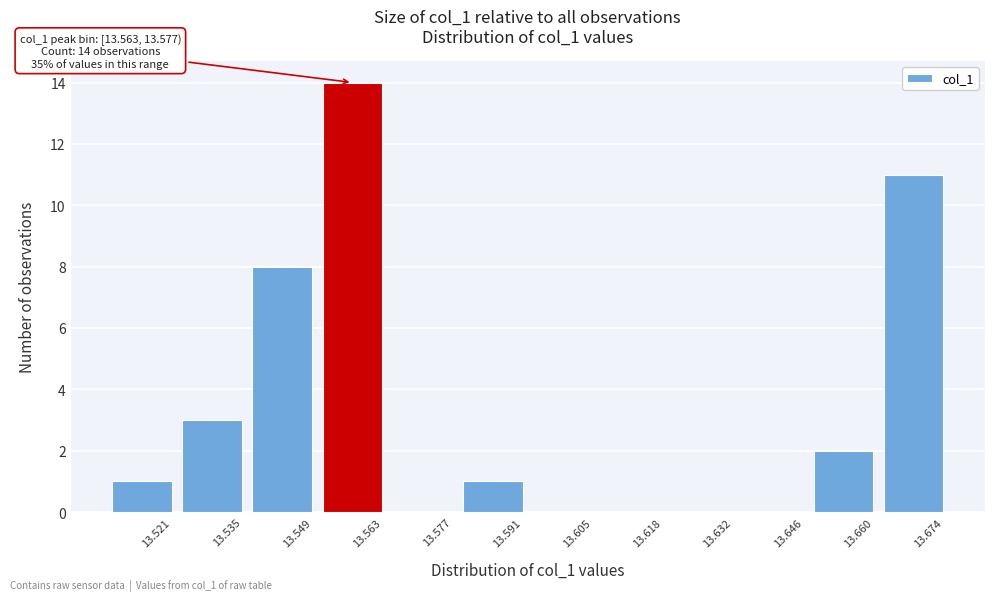

Reading right to left, what are all the values shown in this chart?

13.674=11	13.660=2	13.646=0	13.632=0	13.618=0	13.605=0	13.591=1	13.577=0	13.563=14	13.549=8	13.535=3	13.521=1